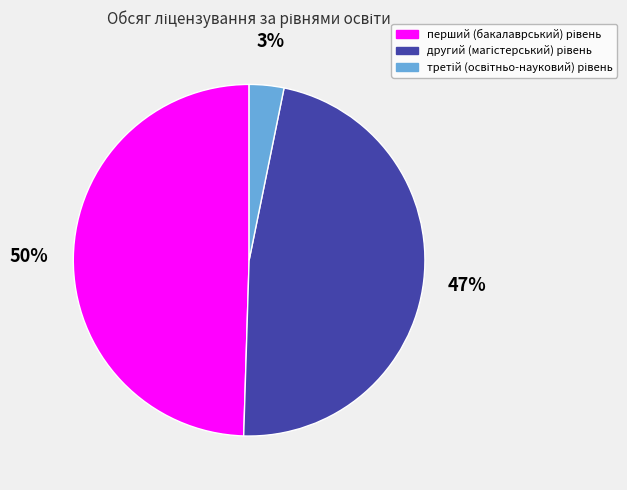

Is there a majority slice in this chart?

No